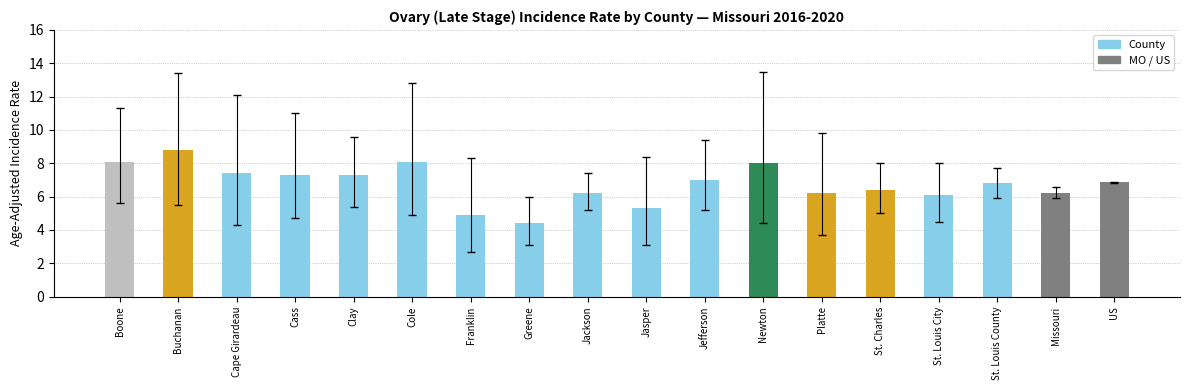

How many data points does each series have?

18